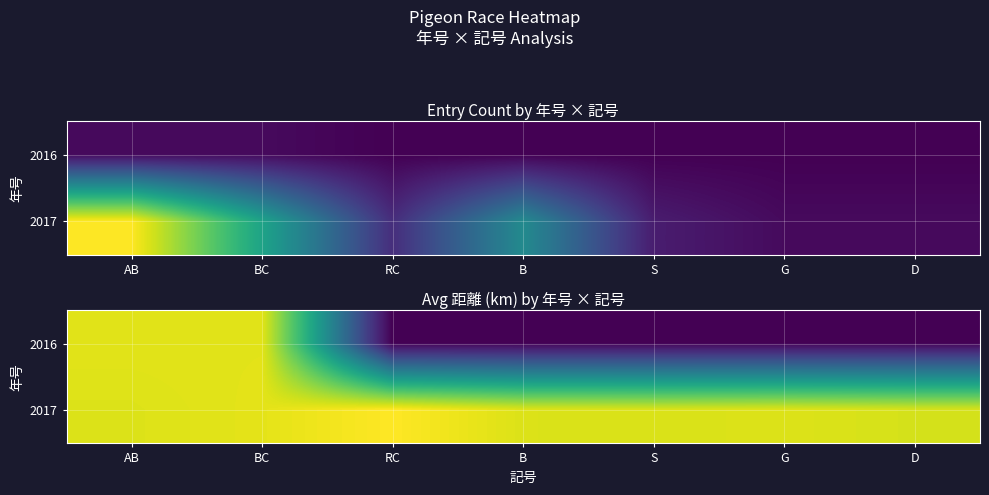

Which series has the largest total across all categories?

2017